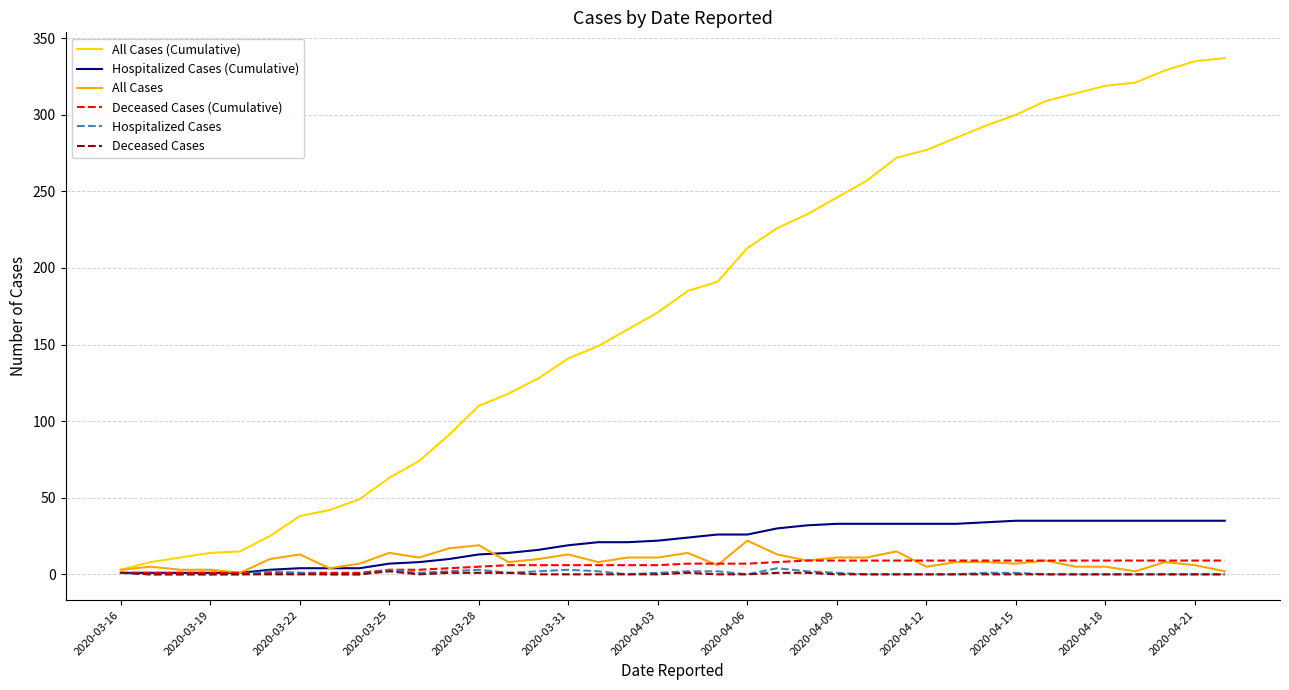

Which series has the widest spread of values?

All Cases (Cumulative)